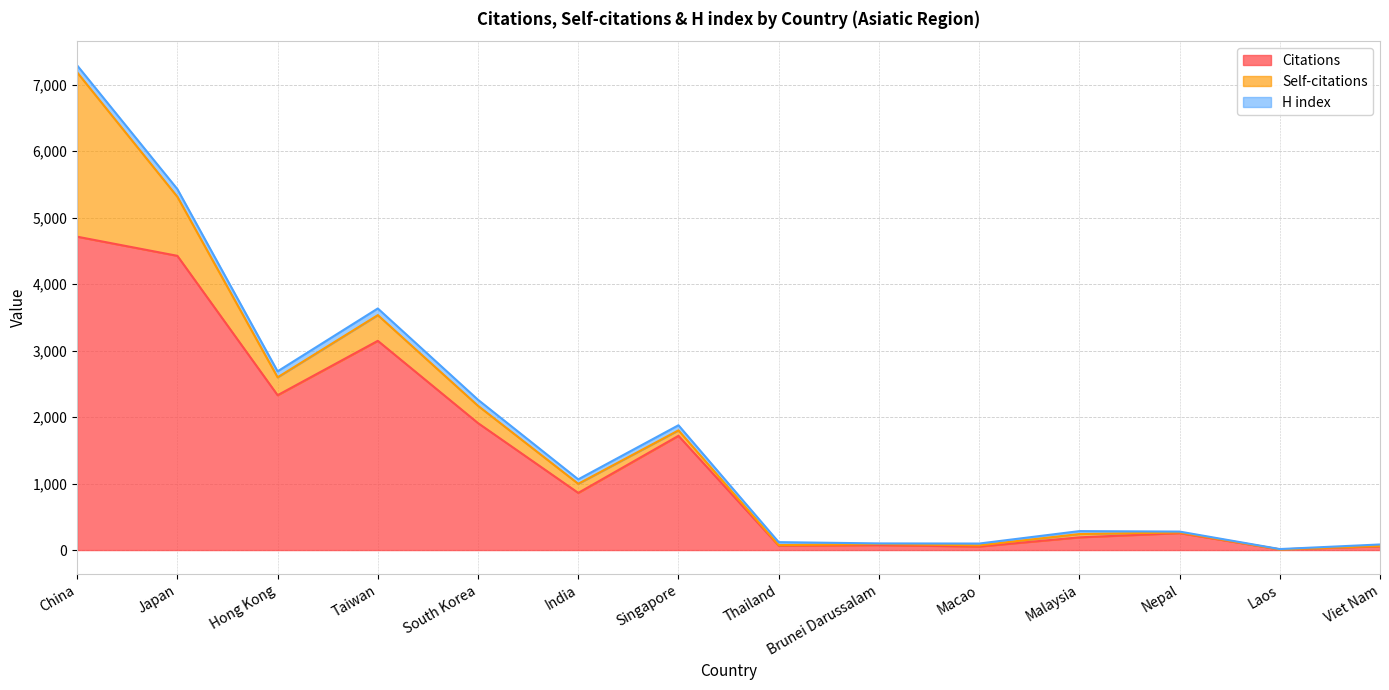

What is the label of the 2nd point from the right?

Laos